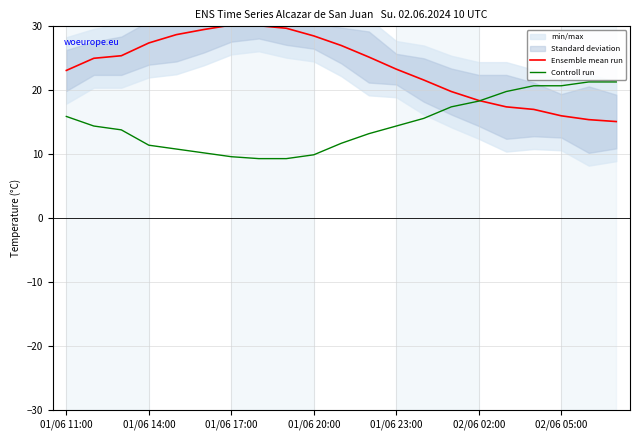

What is the label of the 14th point from the left?

13